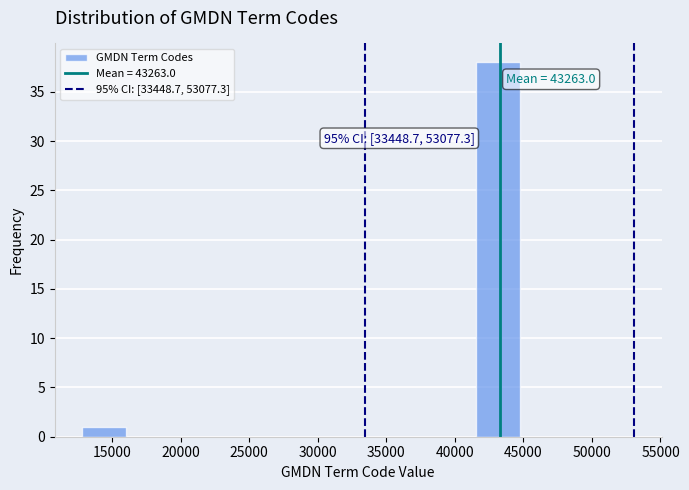

Which range on the x-axis has the tallest bar?

41500 to 45000